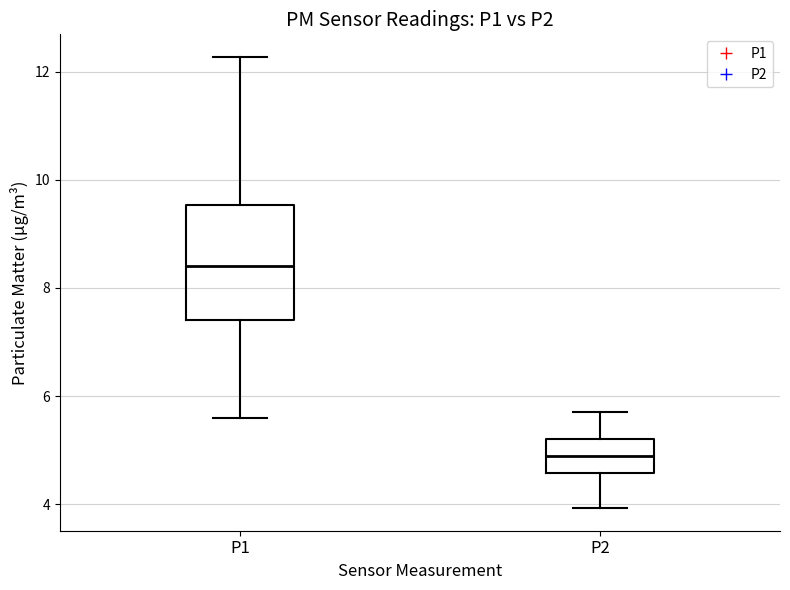

Which box has the lowest median line?

P2